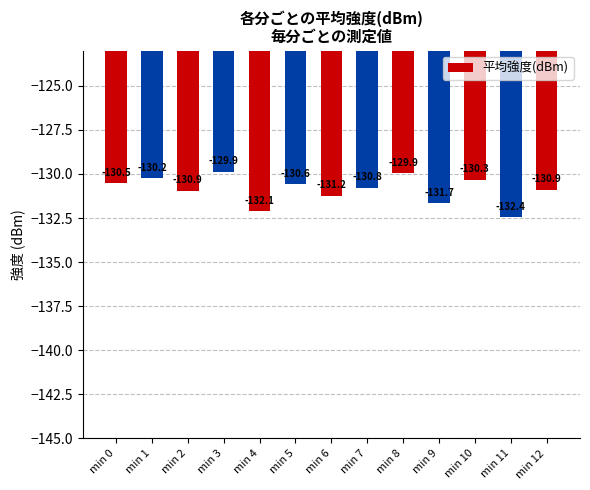

What is the value of the 2nd bar from the left?

-130.2